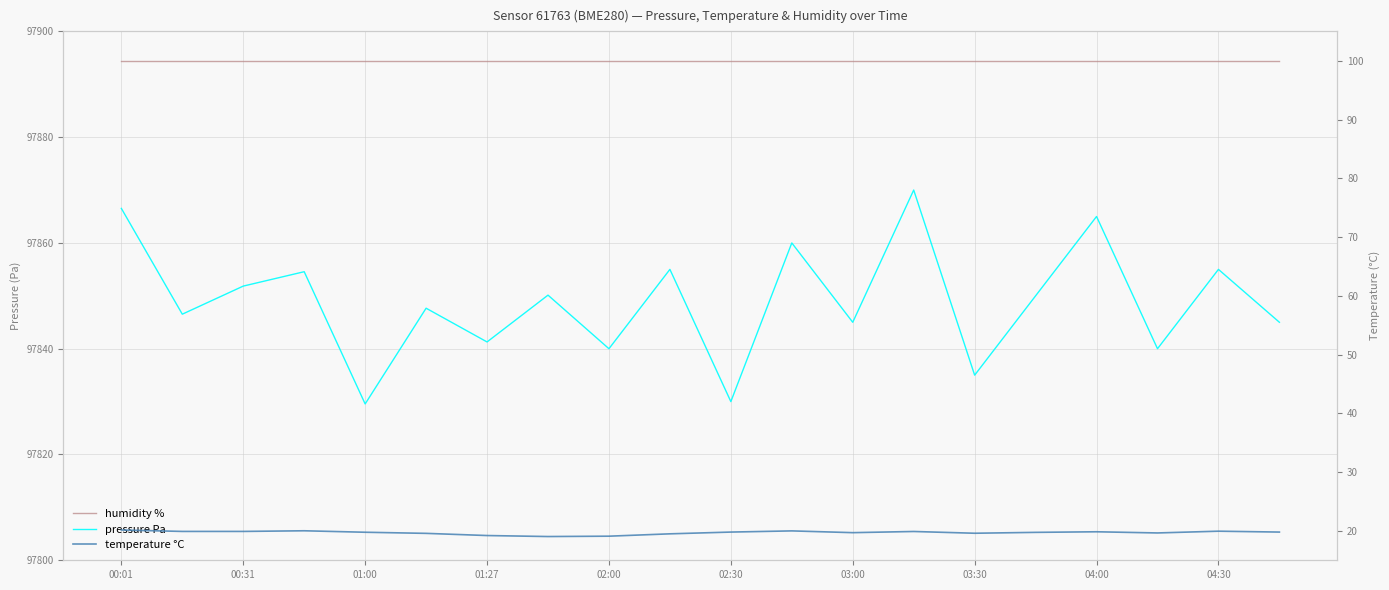

Count the number of data series in this chart.

3